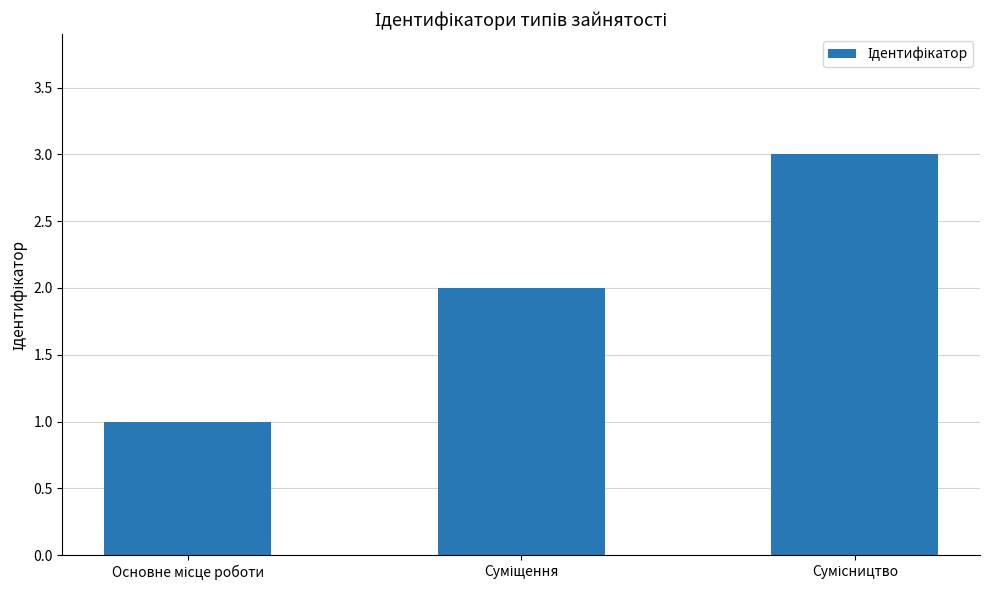

How many data points are less than 2?

1